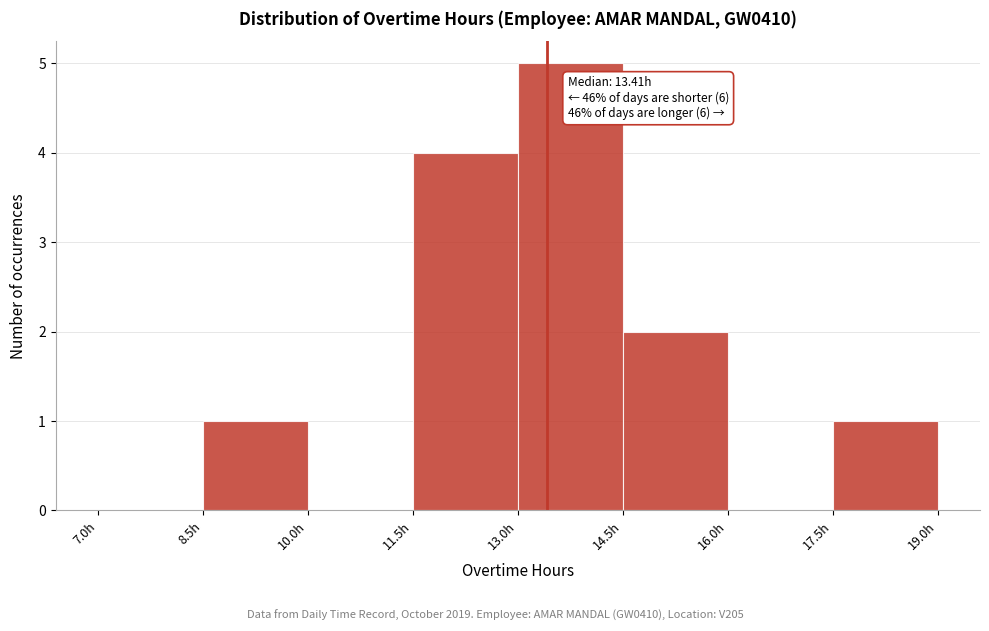

Which range on the x-axis has the tallest bar?

13.0 to 14.5